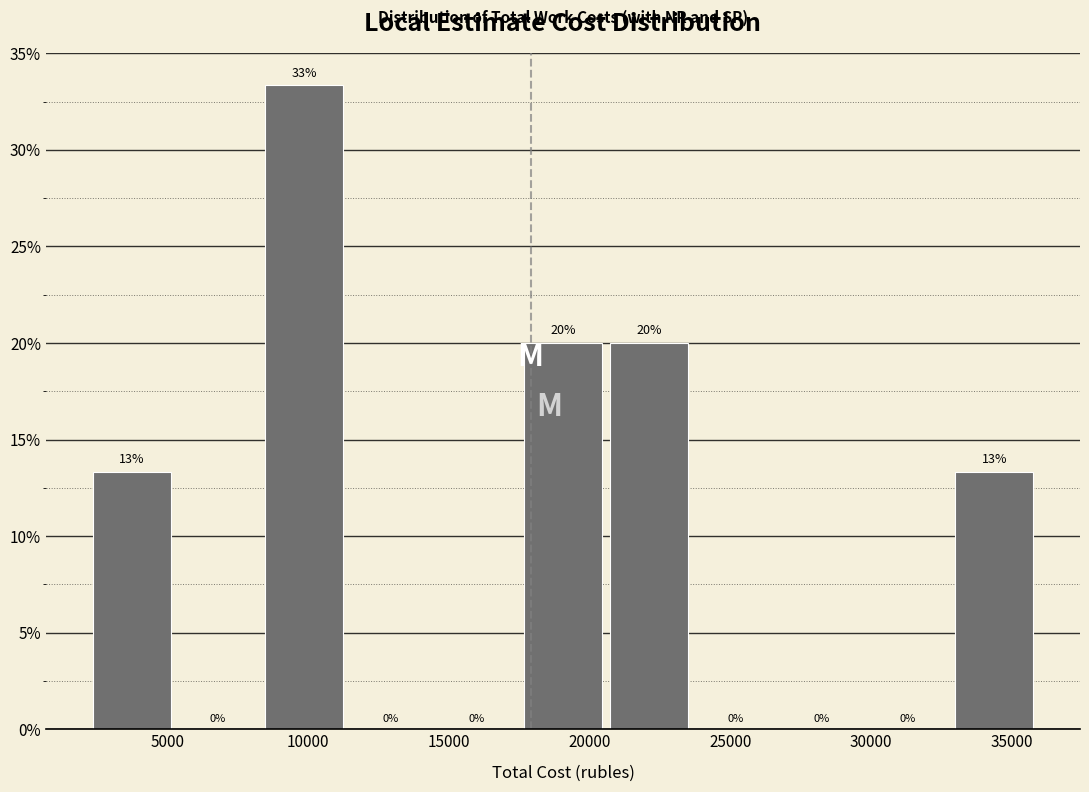

Over which range of the x-axis is the bar tallest?

8500 to 11500